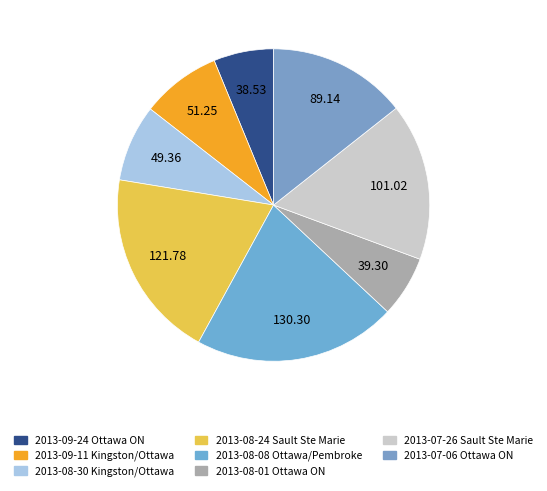

Rank the categories by value from highest to lowest.

2013-08-08 Ottawa/Pembroke, 2013-08-24 Sault Ste Marie, 2013-07-26 Sault Ste Marie, 2013-07-06 Ottawa ON, 2013-09-11 Kingston/Ottawa, 2013-08-30 Kingston/Ottawa, 2013-08-01 Ottawa ON, 2013-09-24 Ottawa ON